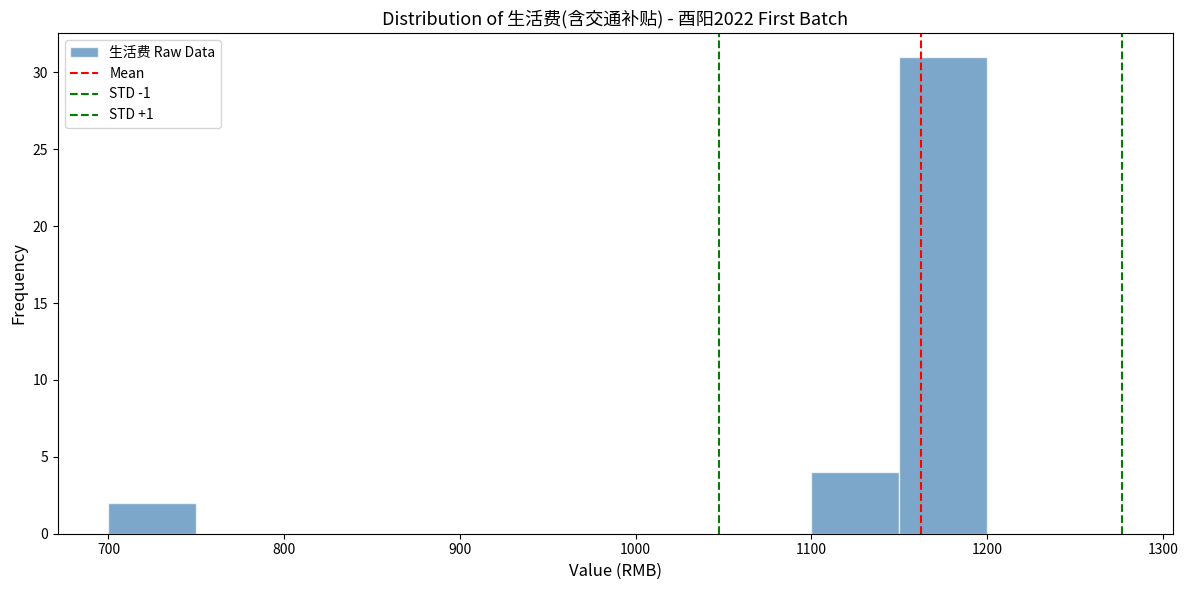

Reading left to right, list every bar in this chart as the range it spans on the x-axis followed by its height. The values are not printed on the chart, so give them approximately, as read against the axis.

700 to 750: 2
750 to 800: 0
800 to 850: 0
850 to 900: 0
900 to 950: 0
950 to 1000: 0
1000 to 1050: 0
1050 to 1100: 0
1100 to 1150: 4
1150 to 1200: 31